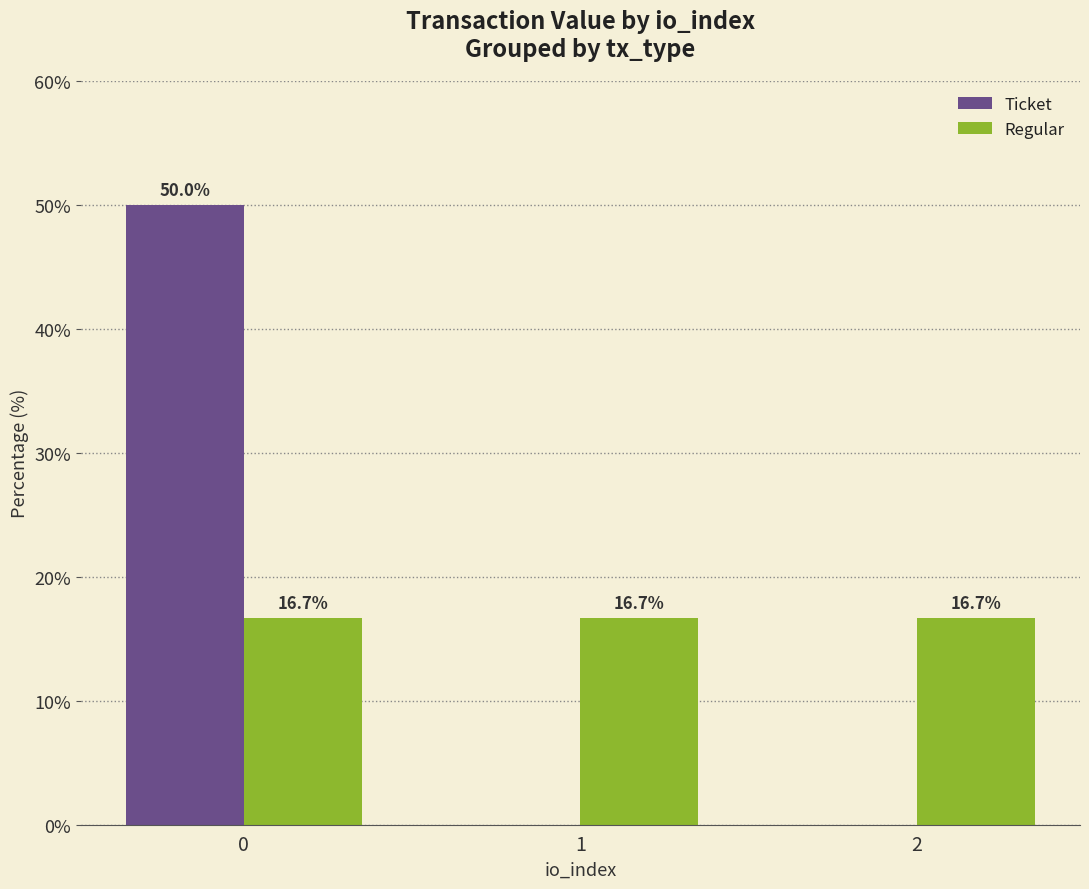

What is the difference between the Ticket values at 2 and 0?

50.0